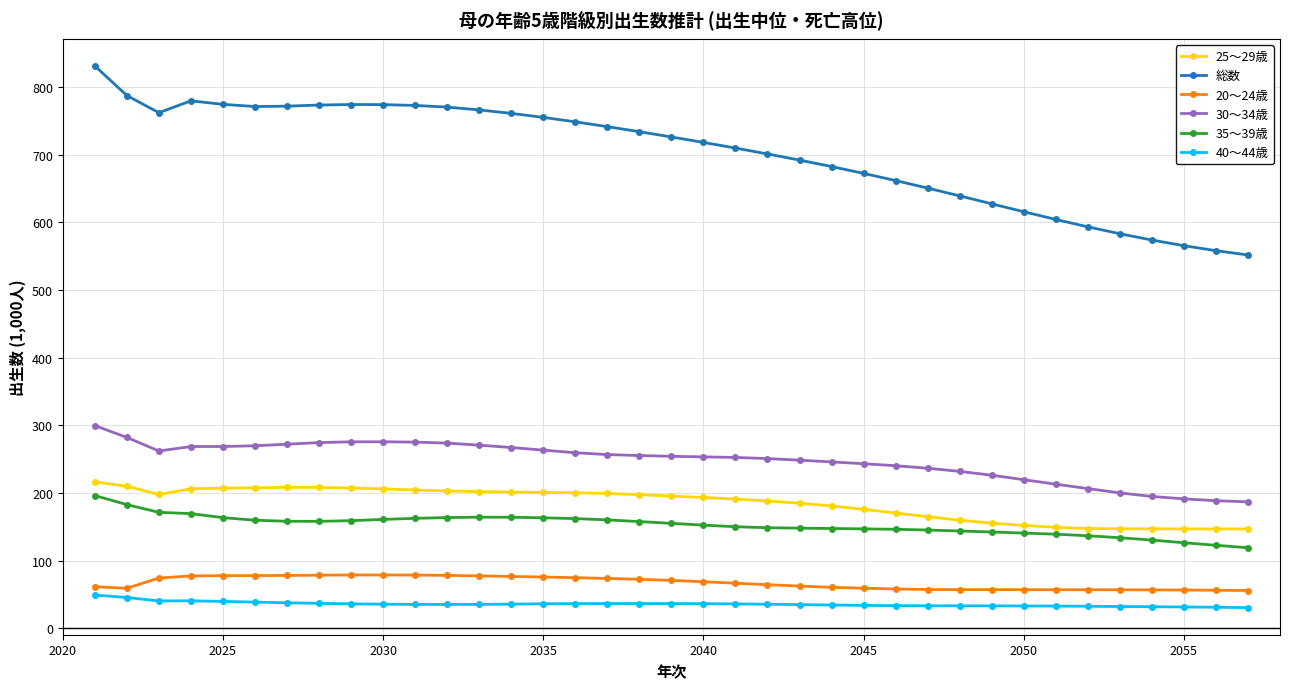

What is the sum of all 総数 values?

25967.9